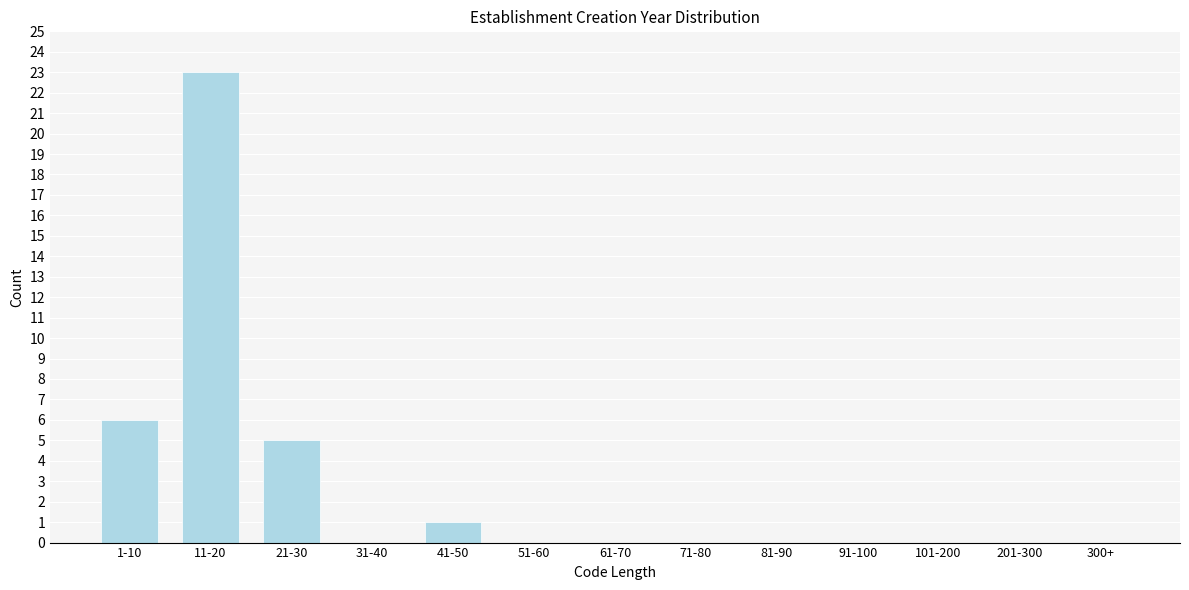

Reading right to left, list all the values displayed in this chart.

300+=0	201-300=0	101-200=0	91-100=0	81-90=0	71-80=0	61-70=0	51-60=0	41-50=1	31-40=0	21-30=5	11-20=23	1-10=6